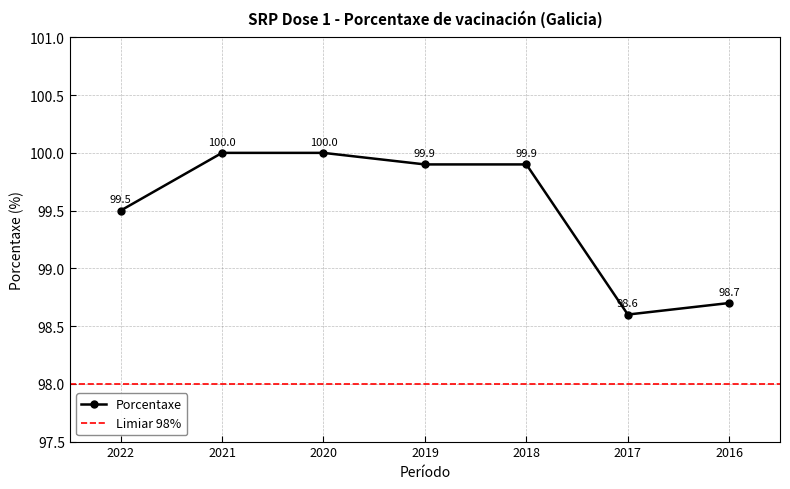

Does the chart display data point markers on the line(s)?

Yes